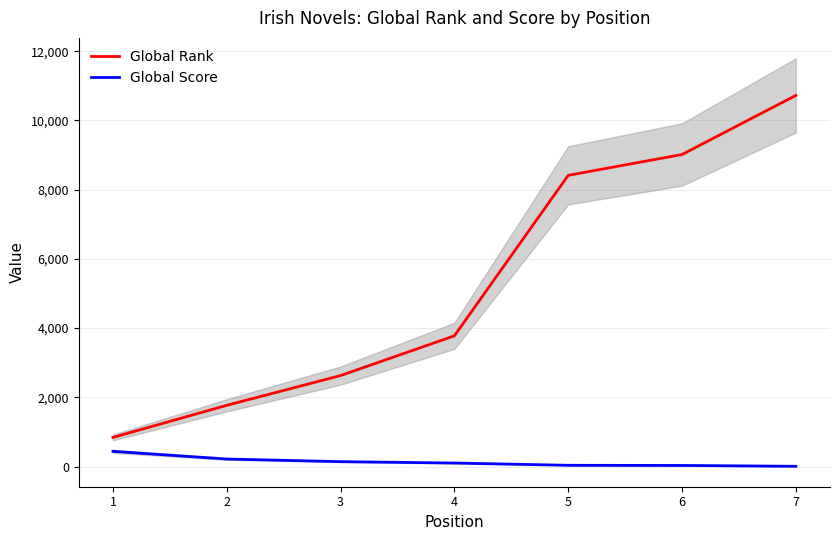

Is it true that Global Score equals 271 at 1?

False